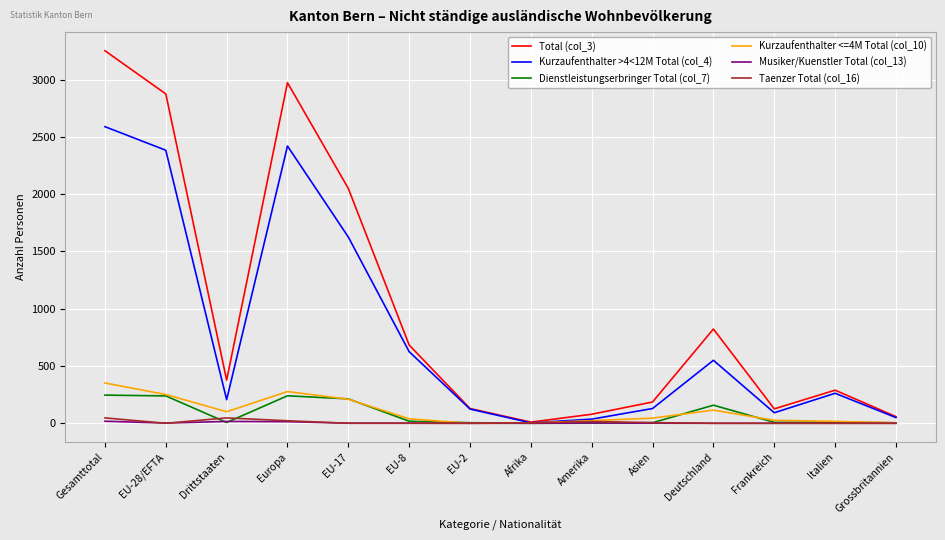

What is the greatest value displayed?

3253